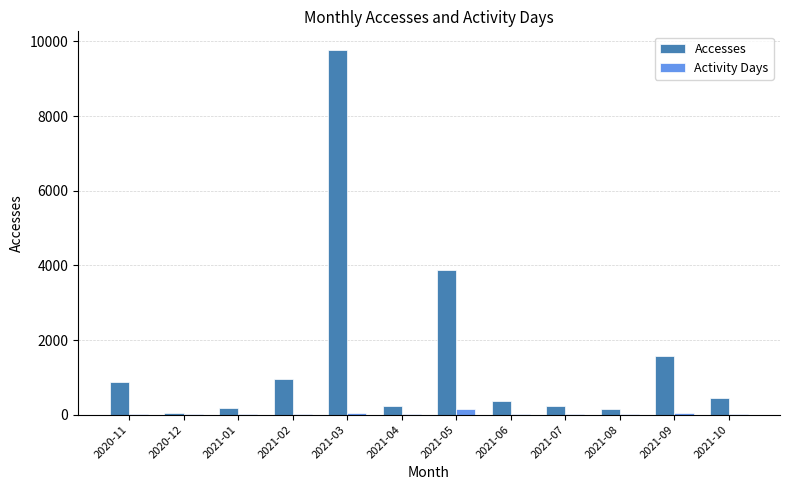

What is the sum of all Accesses values?

18687